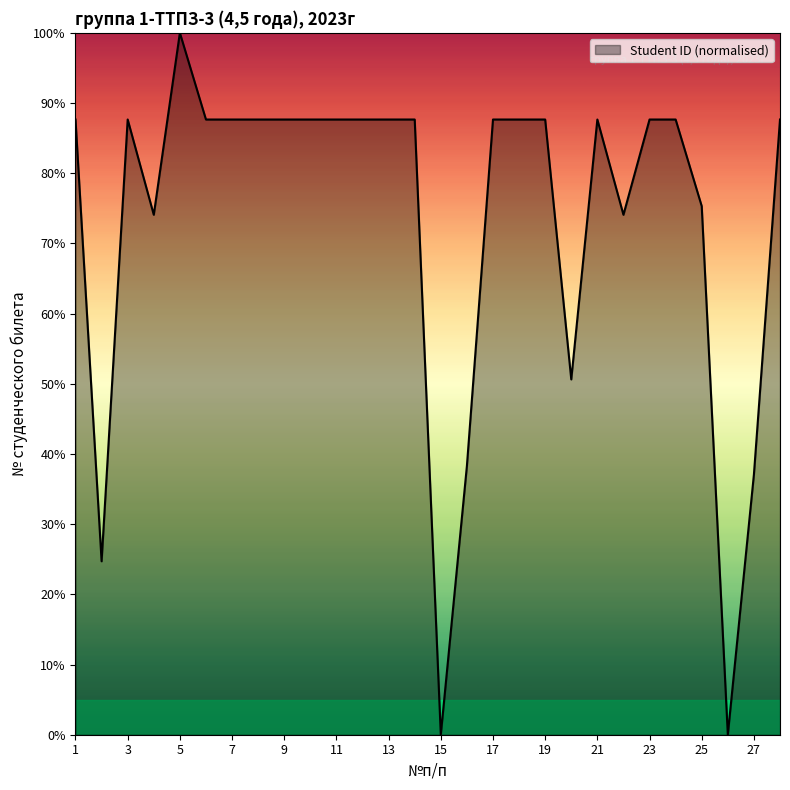

What is the maximum value shown in the chart?

100.0